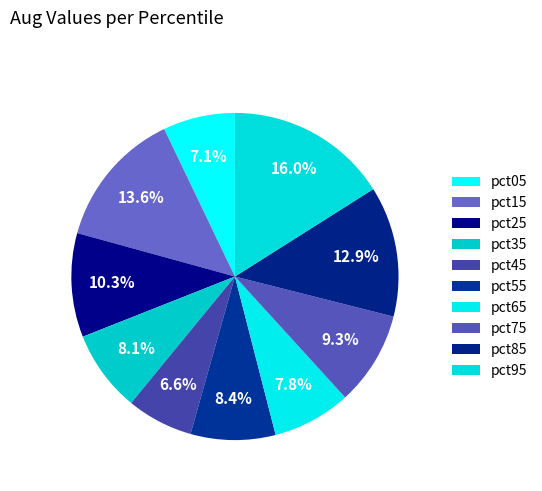

Between pct45 and pct15, which is larger?

pct15